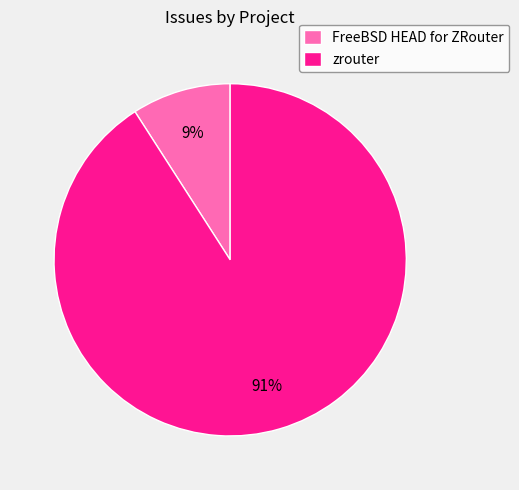

Which category has the biggest portion of the pie?

zrouter